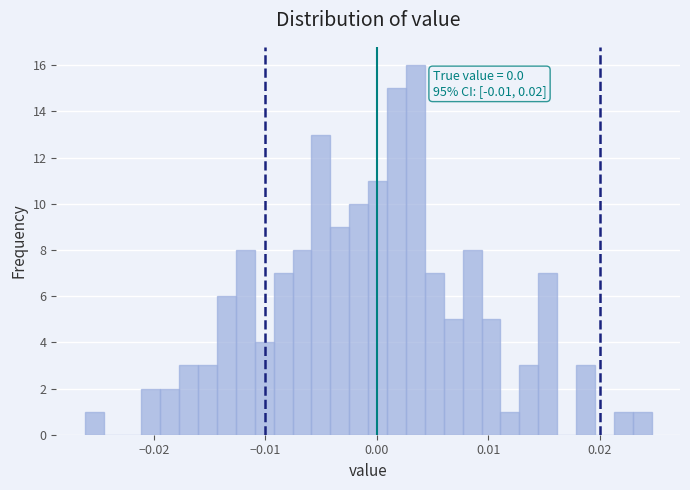

Around what value on the x-axis is the tallest bar? Give the approximate position of its centre, as read against the axis.

0.003